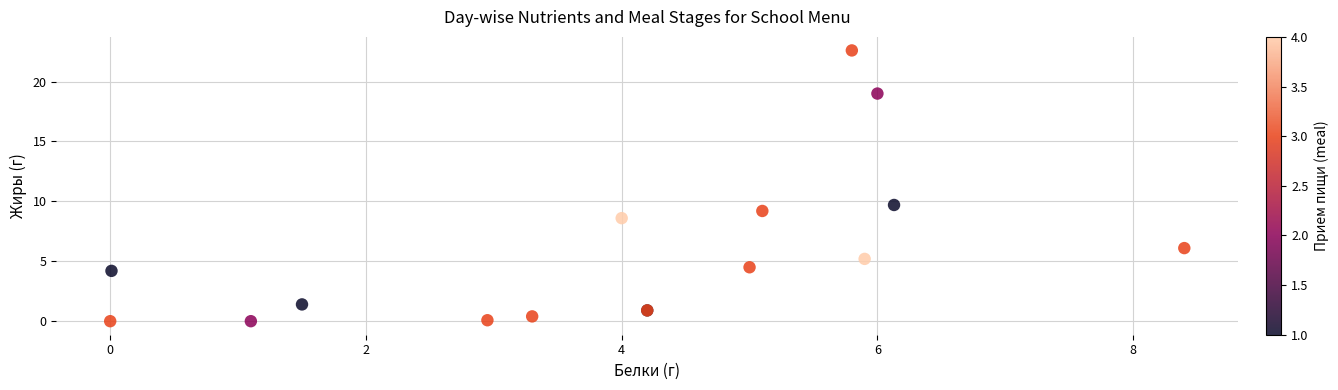

What Y value in the scatter plot is closest to 11?

9.7